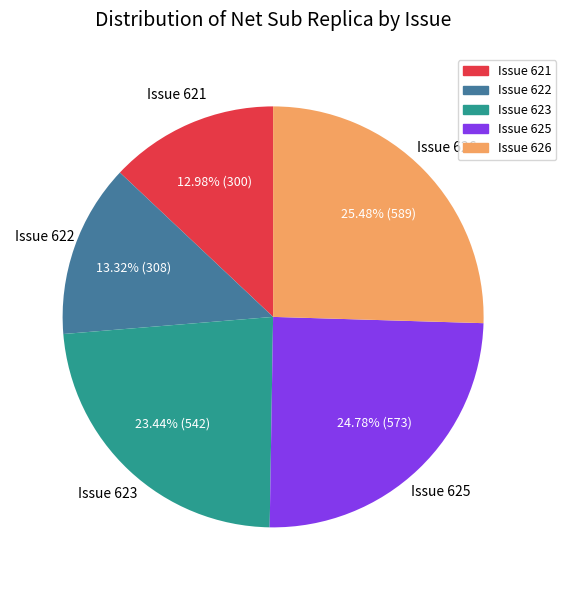

How many slices are in this pie chart?

5